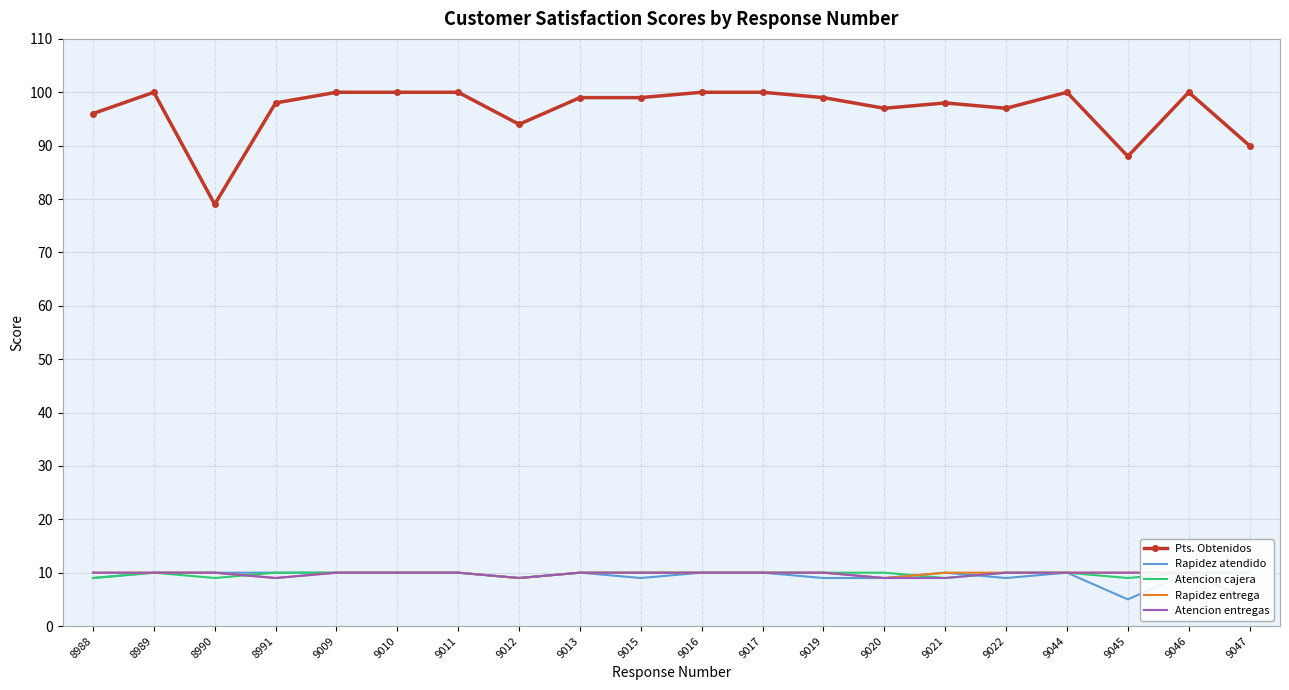

Reading left to right, what are all the values shown in this chart?

Pts. Obtenidos: 96	100	79	98	100	100	100	94	99	99	100	100	99	97	98	97	100	88	100	90
Rapidez atendido: 9	10	10	10	10	10	10	9	10	9	10	10	9	9	10	9	10	5	10	10
Atencion cajera: 9	10	9	10	10	10	10	9	10	10	10	10	10	10	9	10	10	9	10	10
Rapidez entrega: 10	10	10	9	10	10	10	9	10	10	10	10	10	9	10	10	10	10	10	5
Atencion entregas: 10	10	10	9	10	10	10	9	10	10	10	10	10	9	9	10	10	10	10	5